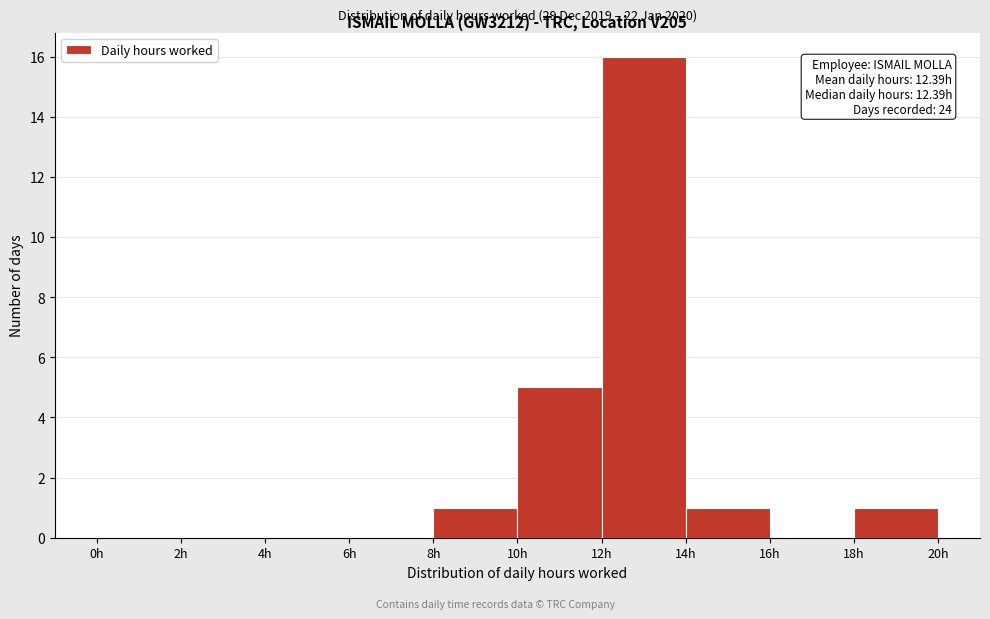

Over which range of the x-axis is the bar tallest?

12 to 14